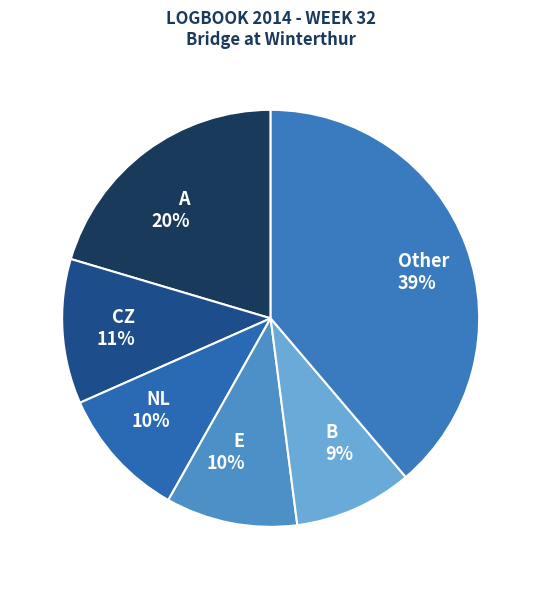

Approximately how many times larger is the value at B compared to NL?

0.9